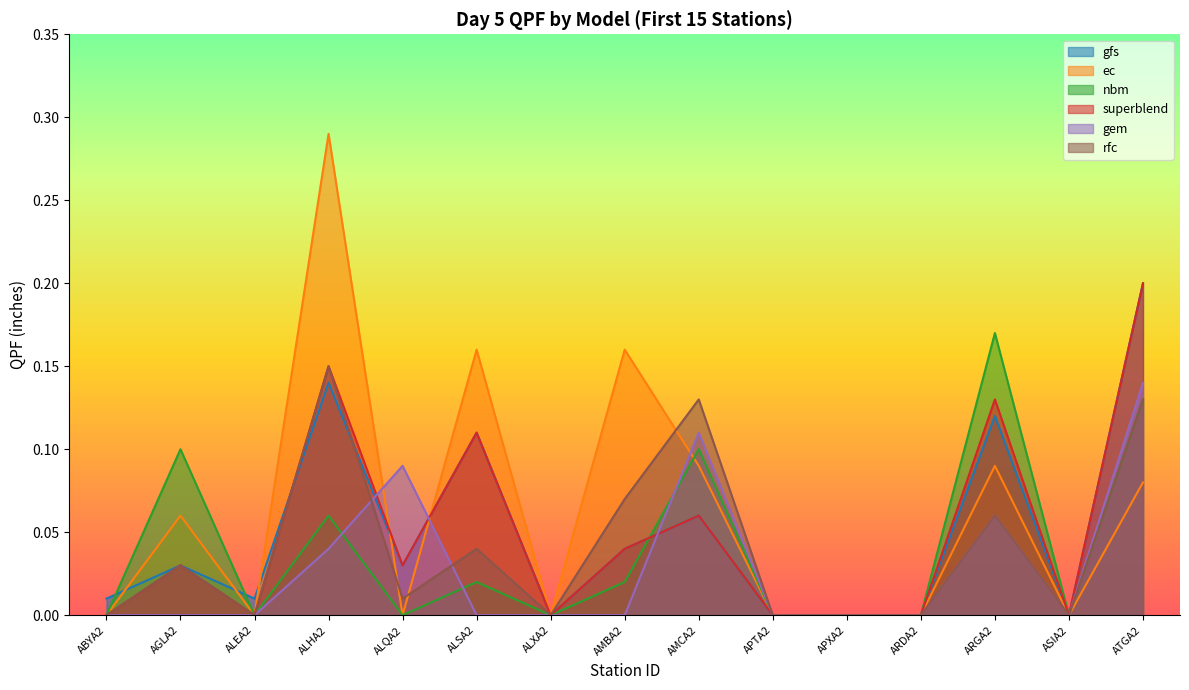

Is the value of rfc at ABYA2 greater than the value of superblend at ABYA2?

No